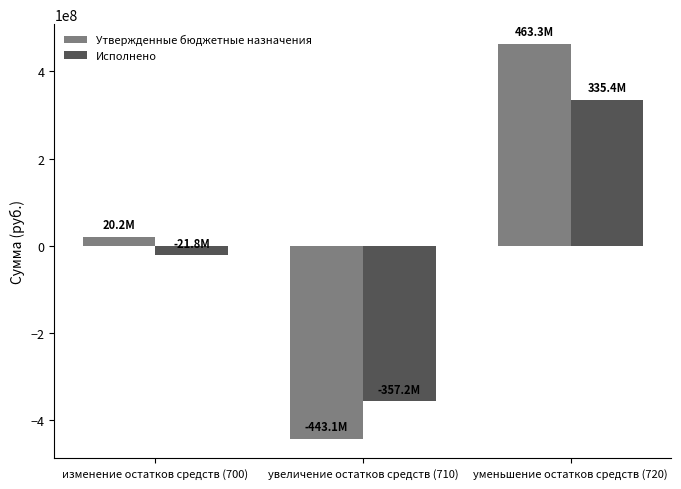

Which series has the largest range (max minus min)?

Утвержденные бюджетные назначения